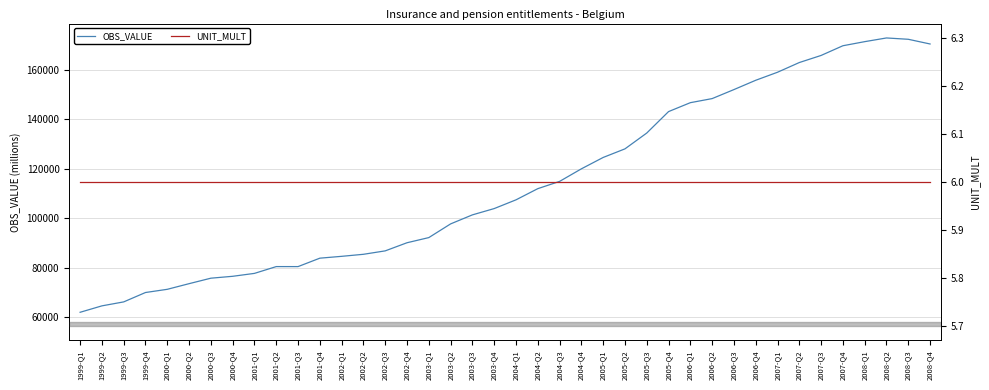

What is the total value across all series at 1999-Q2?

64611.2